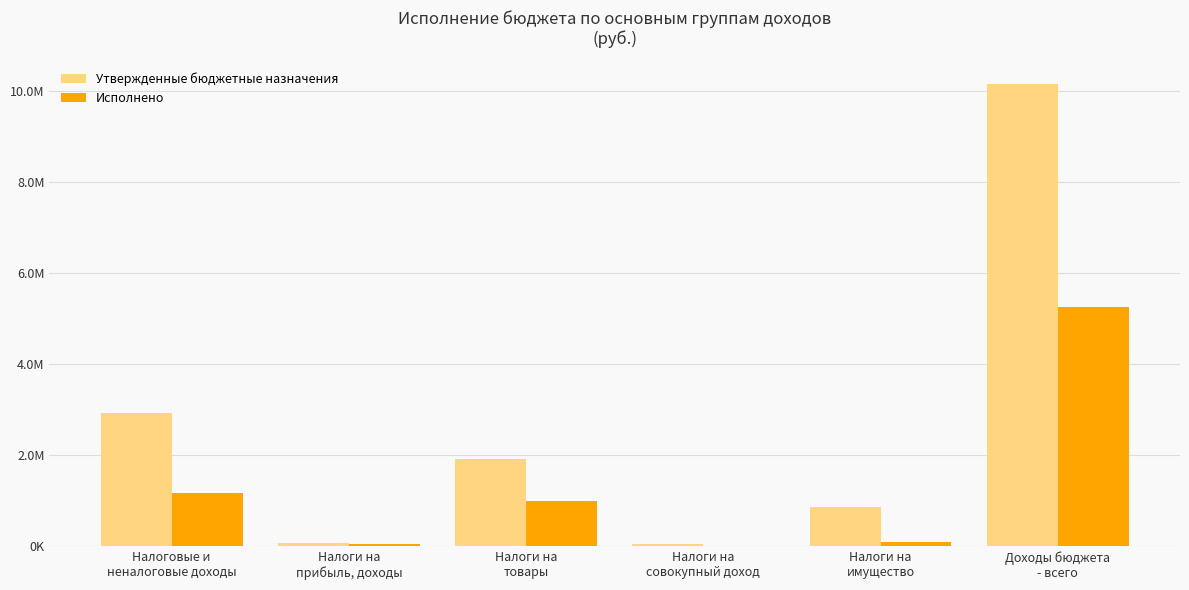

Reading left to right, what are all the values shown in this chart?

Утвержденные бюджетные назначения: Налоговые и
неналоговые доходы=2922000.0	Налоги на
прибыль, доходы=83400.0	Налоги на
товары=1924000.0	Налоги на
совокупный доход=52600.0	Налоги на
имущество=862000.0	Доходы бюджета
- всего=10159553.8
Исполнено: Налоговые и
неналоговые доходы=1173724.4	Налоги на
прибыль, доходы=55105.8	Налоги на
товары=1006553.8	Налоги на
совокупный доход=10821.2	Налоги на
имущество=101243.5	Доходы бюджета
- всего=5254677.7